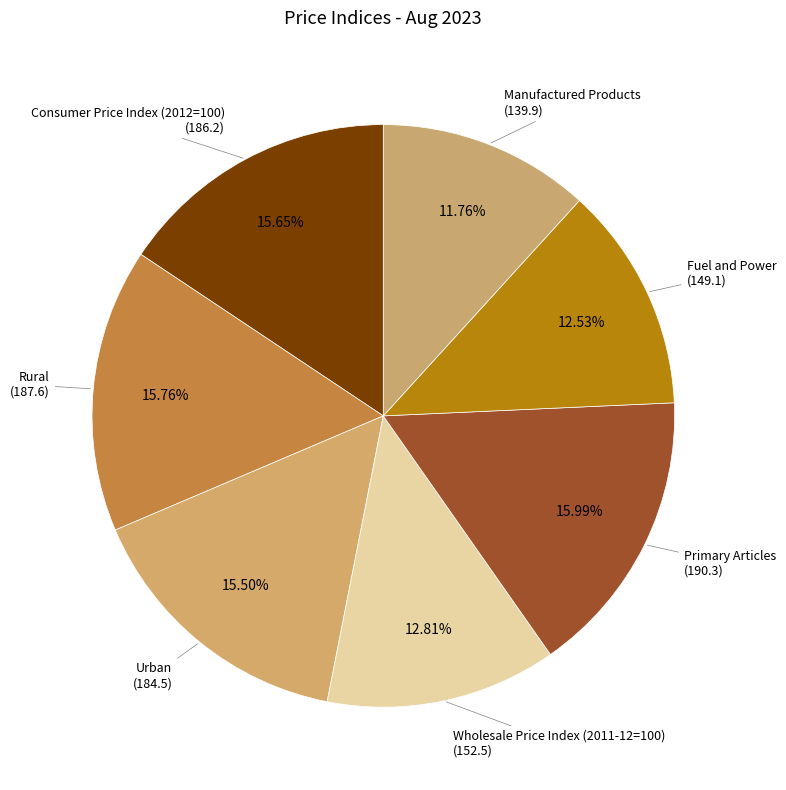

Is Wholesale Price Index (2011-12=100) the majority of the pie?

No